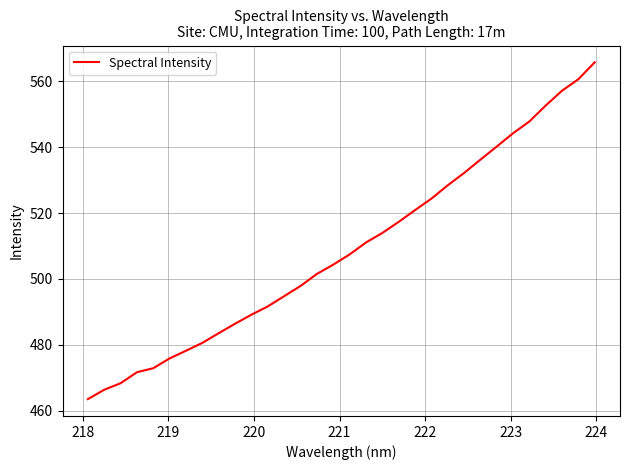

What is the sum of all values?

16286.9